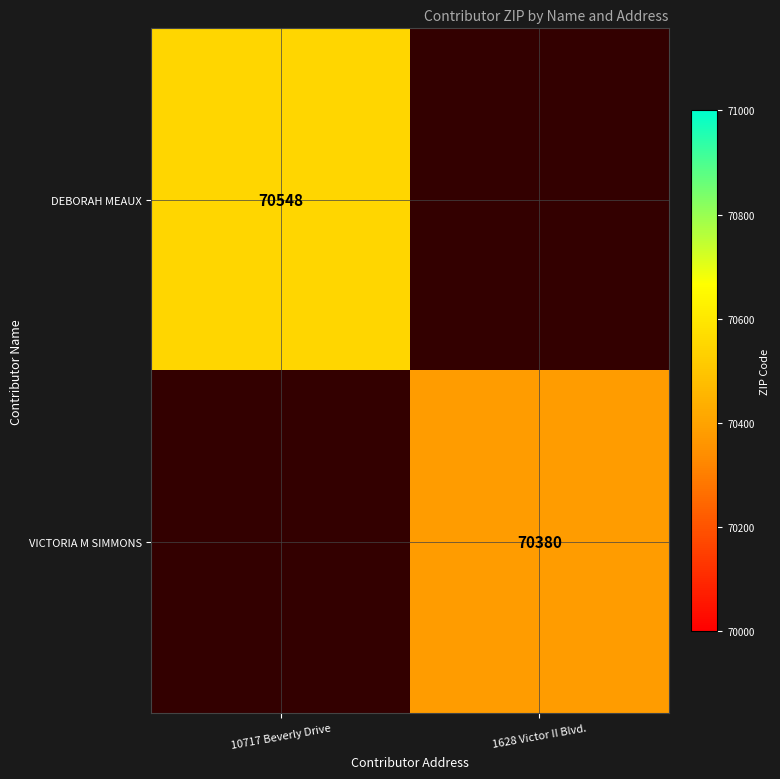

Is it true that VICTORIA M SIMMONS equals 109849 at 1628 Victor II Blvd.?

False